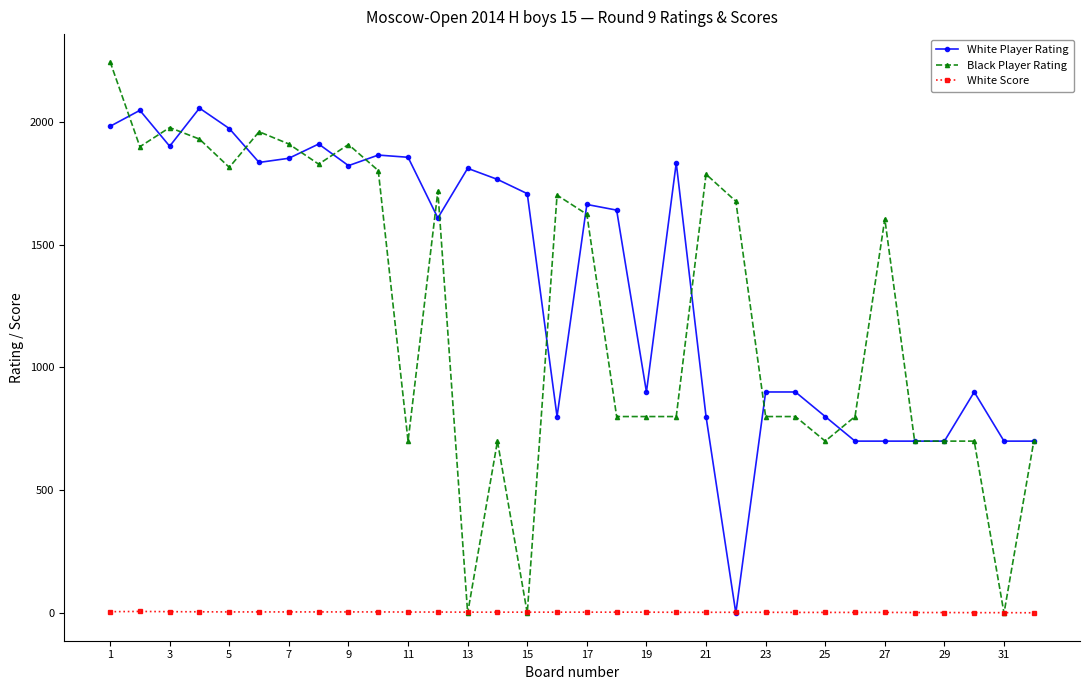

Which series has the largest range (max minus min)?

Black Player Rating